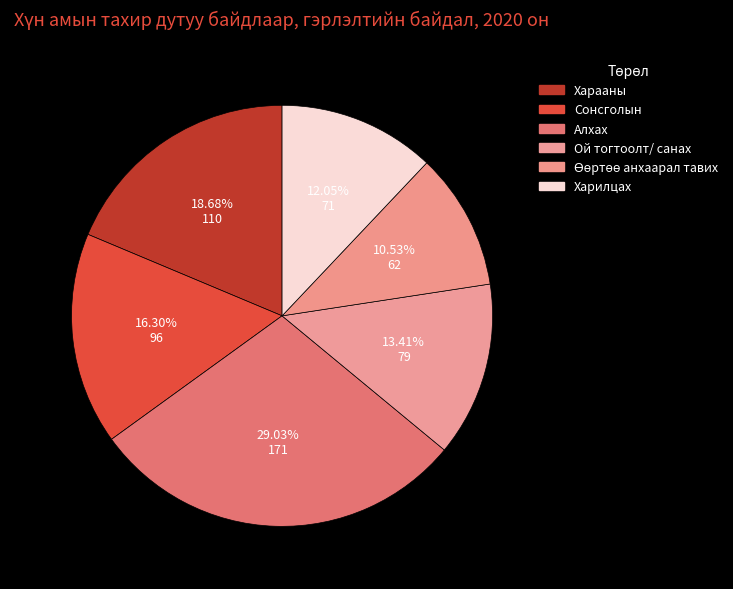

True or false: Харилцах accounts for 6% of the total.

False